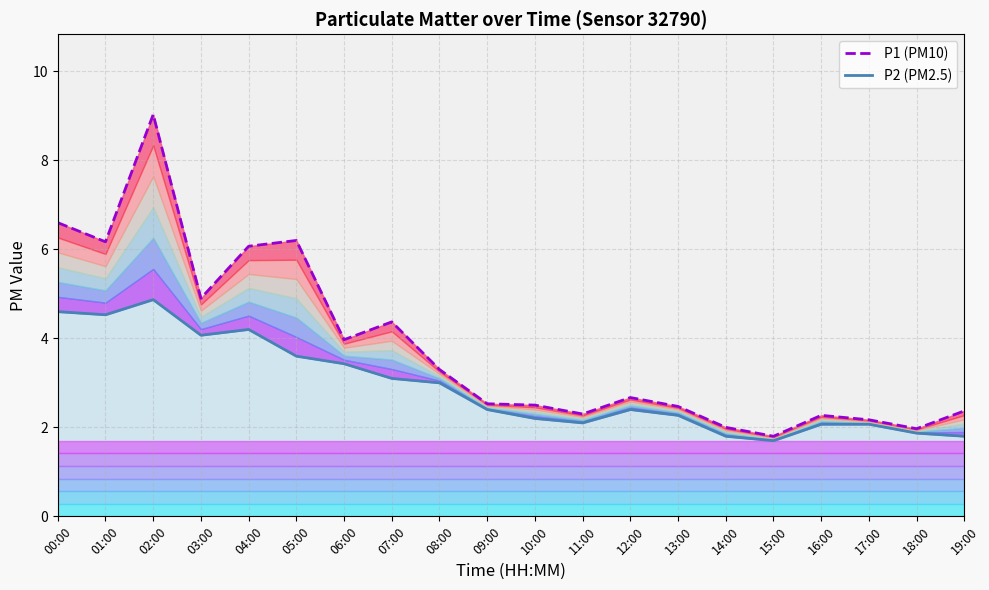

What is the total value across all series at 03:00?

9.0